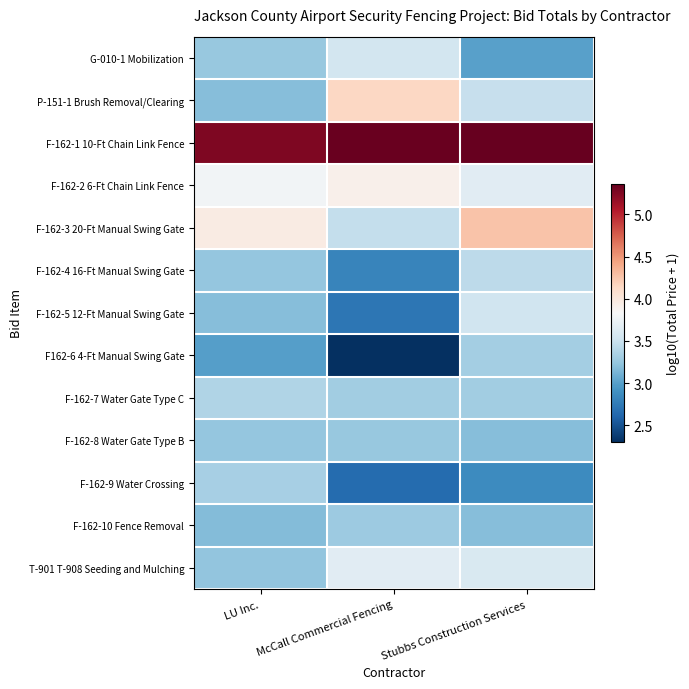

Reading left to right, extract all data points from this chart.

G-010-1 Mobilization: LU Inc.=3.3	McCall Commercial Fencing=3.6	Stubbs Construction Services=3.0
P-151-1 Brush Removal/Clearing: LU Inc.=3.2	McCall Commercial Fencing=4.1	Stubbs Construction Services=3.5
F-162-1 10-Ft Chain Link Fence: LU Inc.=5.3	McCall Commercial Fencing=5.3	Stubbs Construction Services=5.4
F-162-2 6-Ft Chain Link Fence: LU Inc.=3.8	McCall Commercial Fencing=3.9	Stubbs Construction Services=3.7
F-162-3 20-Ft Manual Swing Gate: LU Inc.=4.0	McCall Commercial Fencing=3.5	Stubbs Construction Services=4.3
F-162-4 16-Ft Manual Swing Gate: LU Inc.=3.2	McCall Commercial Fencing=2.8	Stubbs Construction Services=3.4
F-162-5 12-Ft Manual Swing Gate: LU Inc.=3.2	McCall Commercial Fencing=2.7	Stubbs Construction Services=3.5
F162-6 4-Ft Manual Swing Gate: LU Inc.=3.0	McCall Commercial Fencing=2.3	Stubbs Construction Services=3.3
F-162-7 Water Gate Type C: LU Inc.=3.4	McCall Commercial Fencing=3.3	Stubbs Construction Services=3.3
F-162-8 Water Gate Type B: LU Inc.=3.2	McCall Commercial Fencing=3.3	Stubbs Construction Services=3.2
F-162-9 Water Crossing: LU Inc.=3.3	McCall Commercial Fencing=2.7	Stubbs Construction Services=2.9
F-162-10 Fence Removal: LU Inc.=3.2	McCall Commercial Fencing=3.3	Stubbs Construction Services=3.2
T-901 T-908 Seeding and Mulching: LU Inc.=3.2	McCall Commercial Fencing=3.7	Stubbs Construction Services=3.6